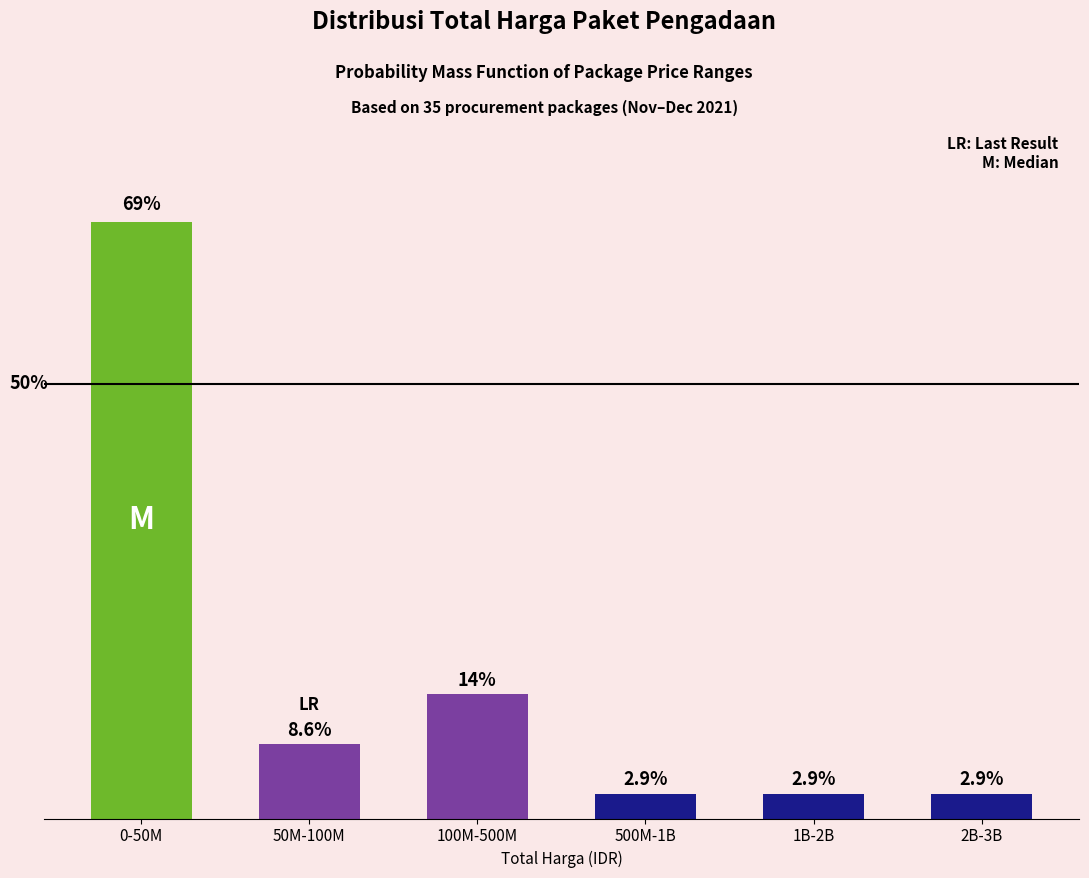

Which category has the highest value across all series?

0-50M